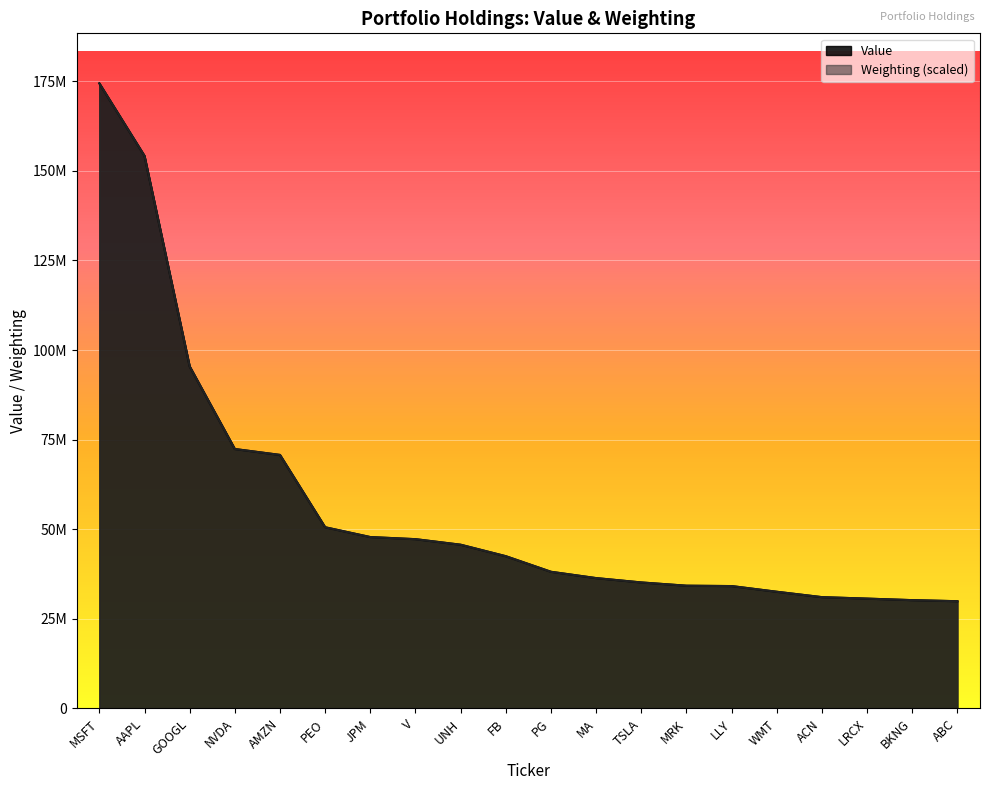

Rank the categories by Value value from lowest to highest.

ABC, BKNG, LRCX, ACN, WMT, LLY, MRK, TSLA, MA, PG, FB, UNH, V, JPM, PEO, AMZN, NVDA, GOOGL, AAPL, MSFT